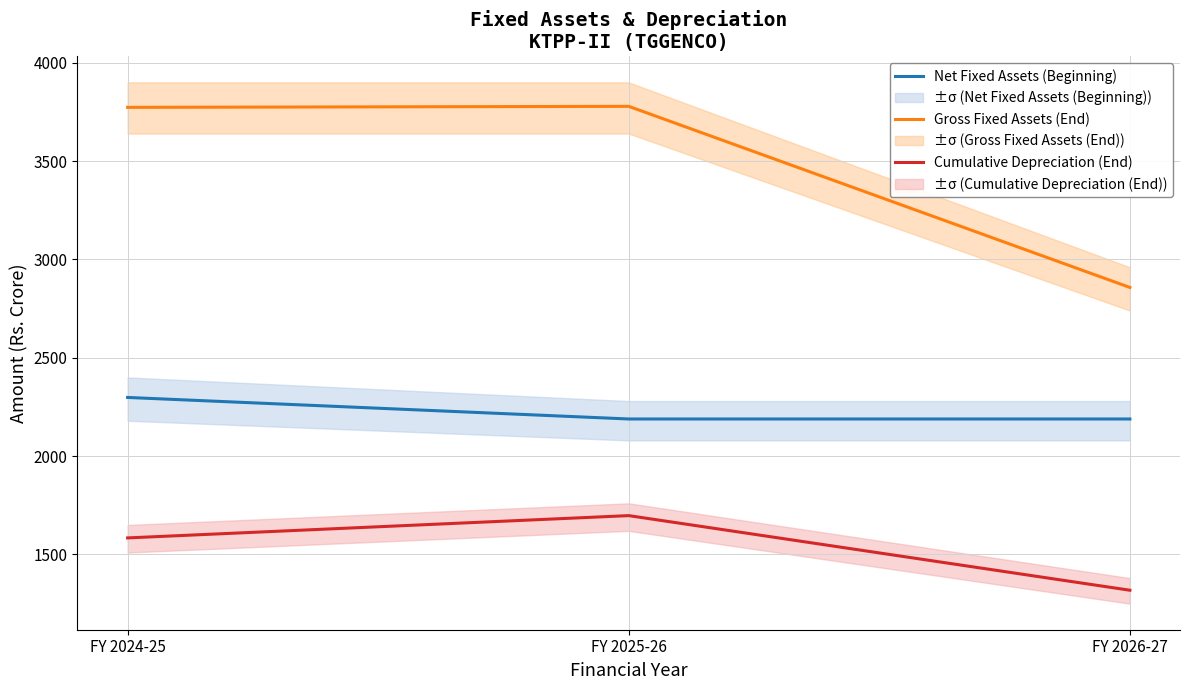

At which category does the chart reach its minimum across all series?

FY 2026-27